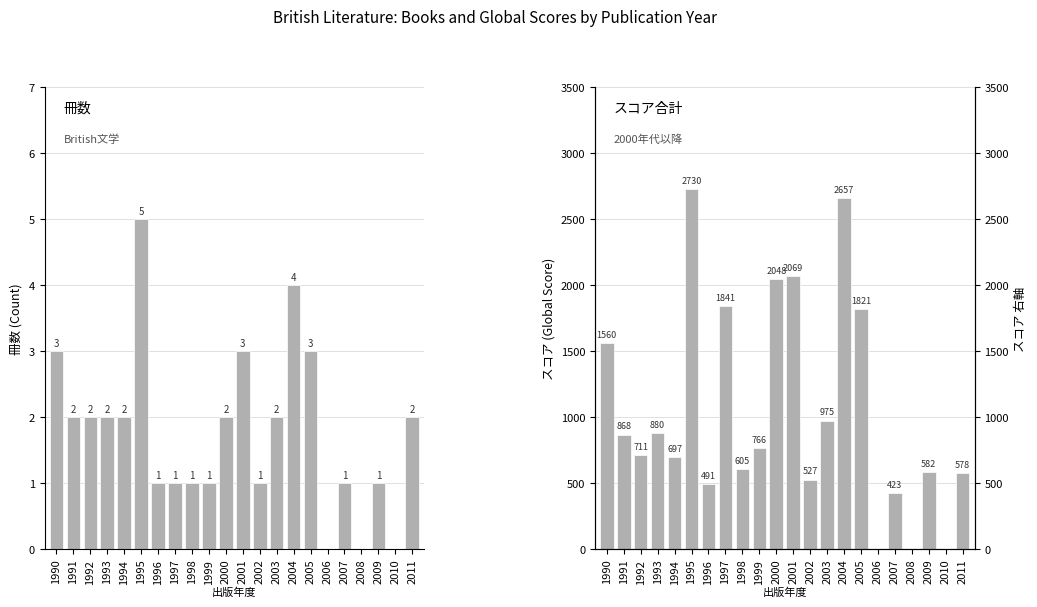

At which category is the sum across all series the highest?

1995